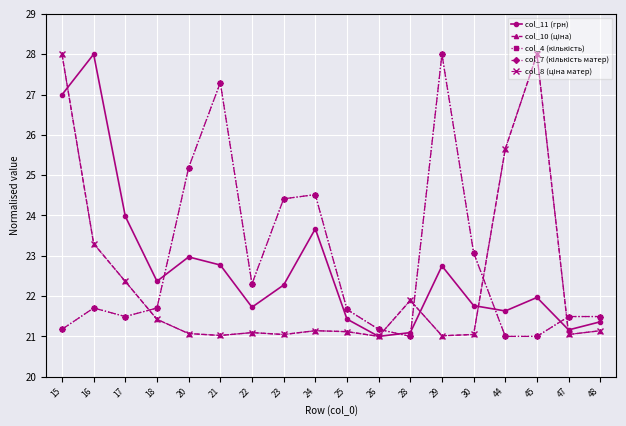

Is the value of col_7 (кількість матер) at 47 greater than the value of col_11 (грн) at 23?

No